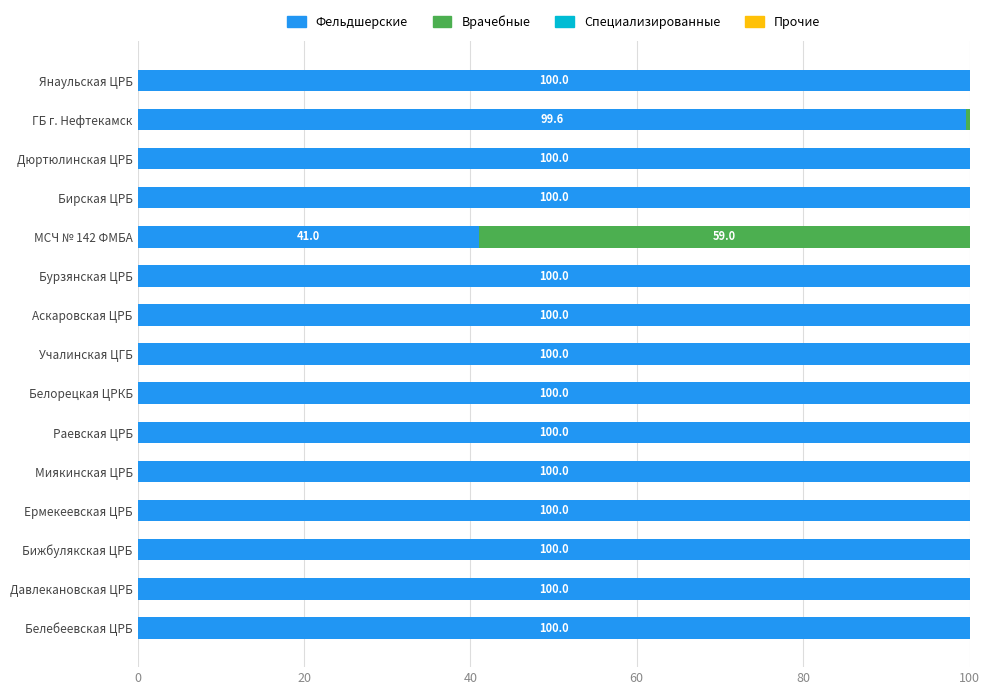

What is the sum of the Фельдшерские values at Бирская ЦРБ and Ермекеевская ЦРБ?

200.0